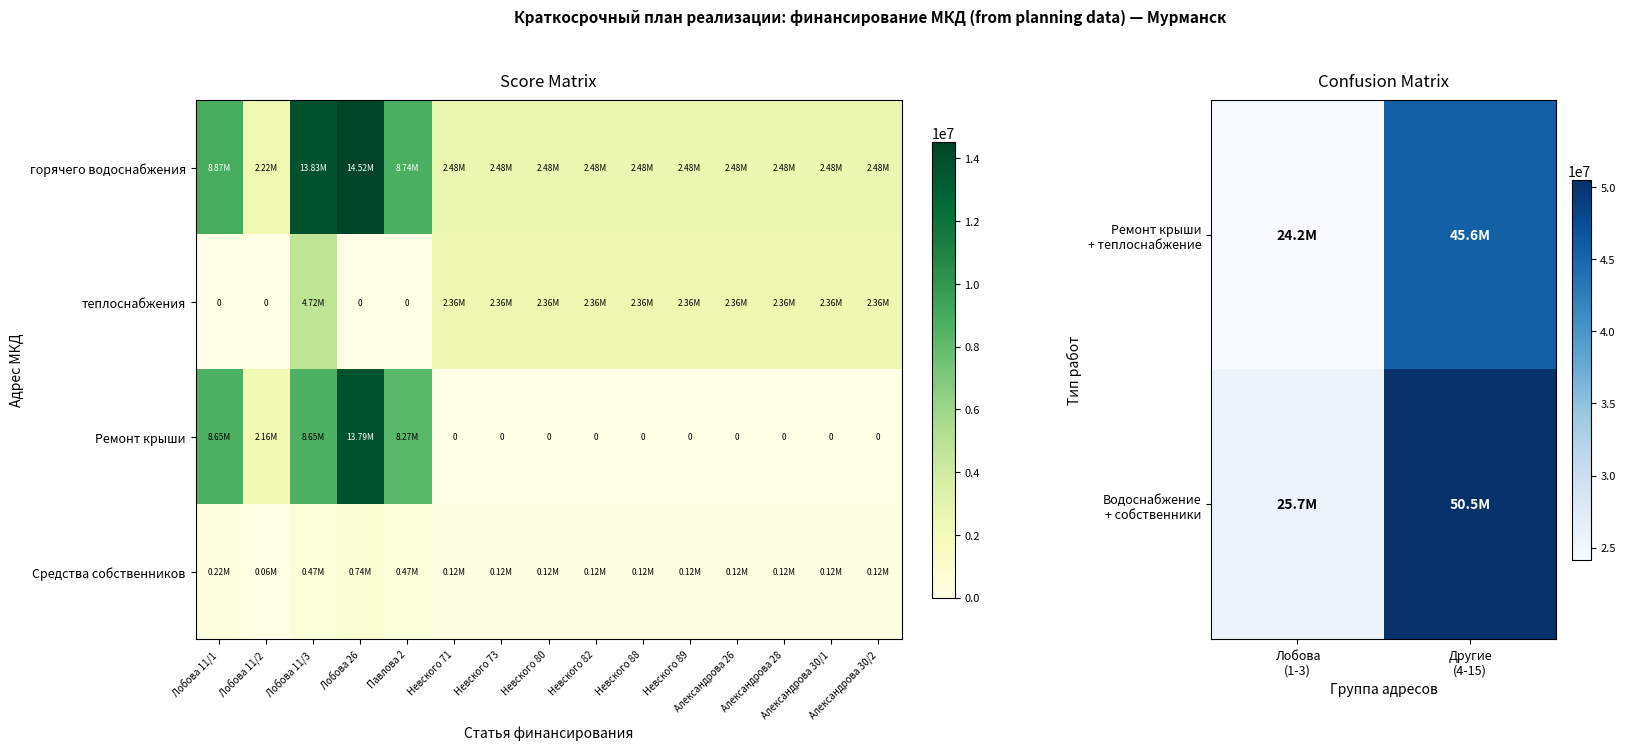

Where is Средства собственников nearest to the value 396160?

Павлова 2